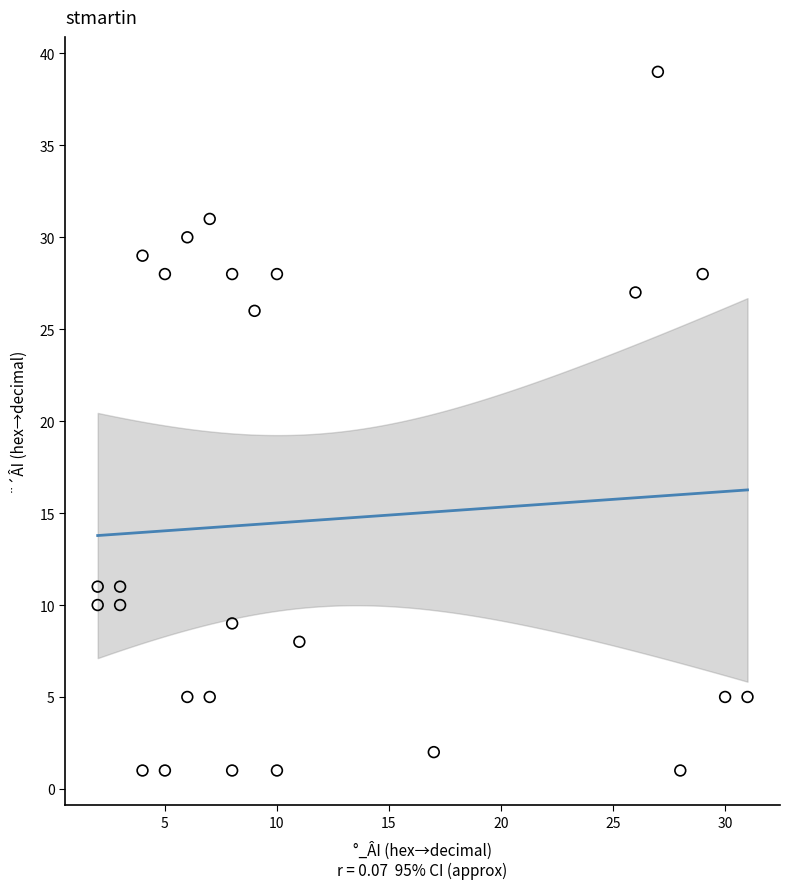

What Y value in the scatter plot is closest to 20?

26